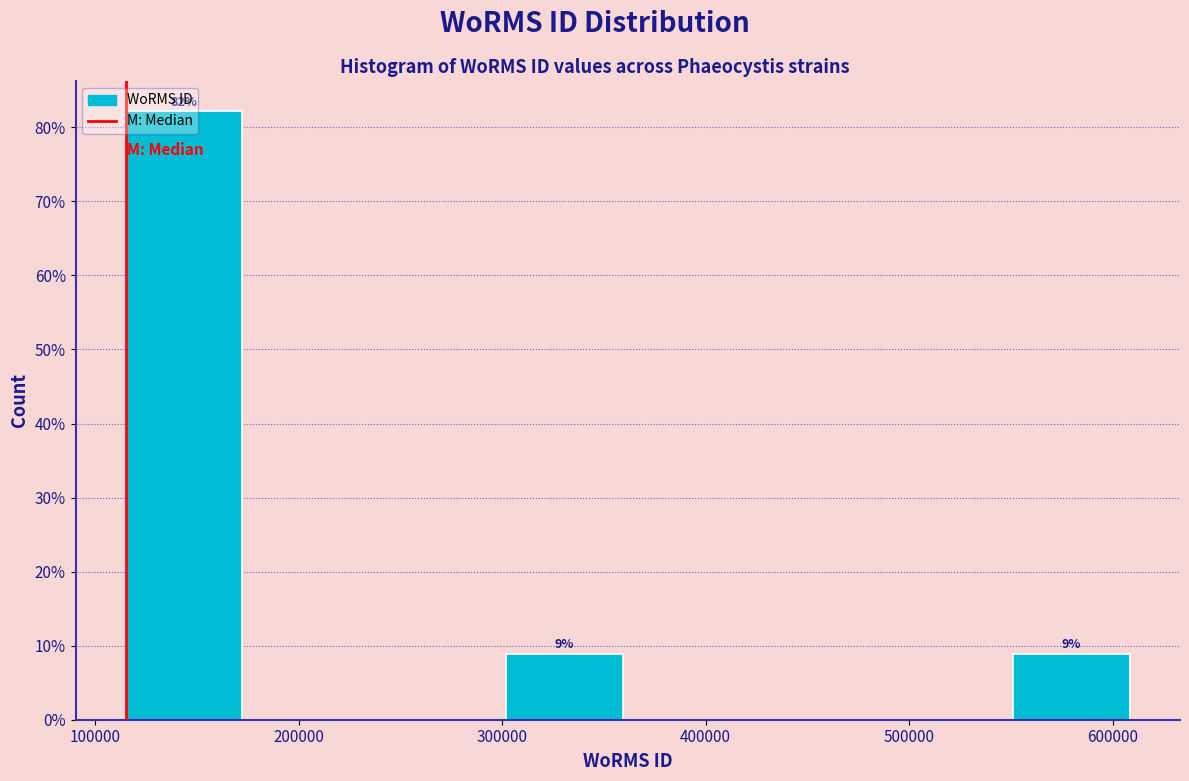

Which range on the x-axis has the tallest bar?

120000 to 180000